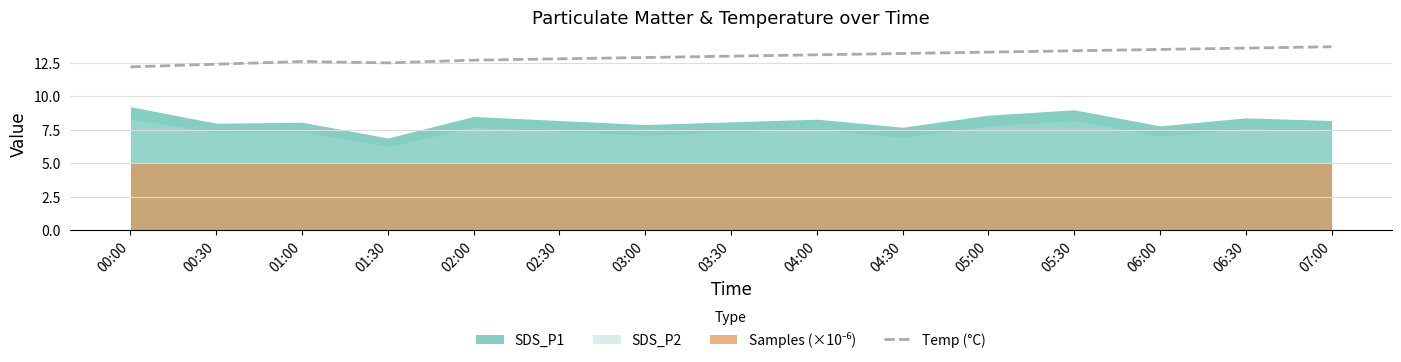

What is the label of the 14th point from the left?

06:30